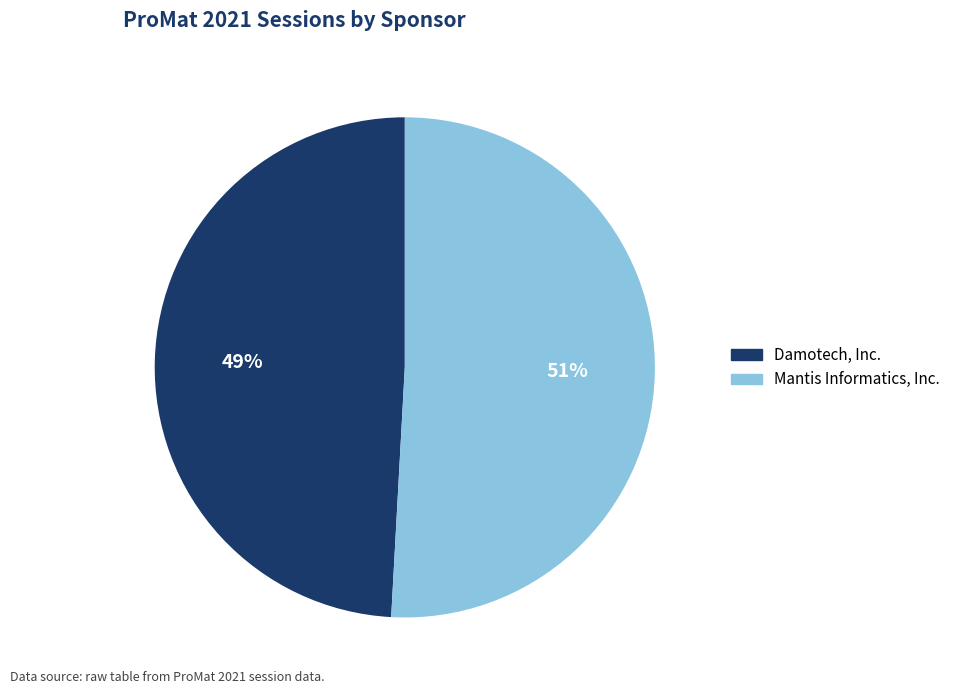

What percentage is the Damotech, Inc. slice, to the nearest percent?

49%